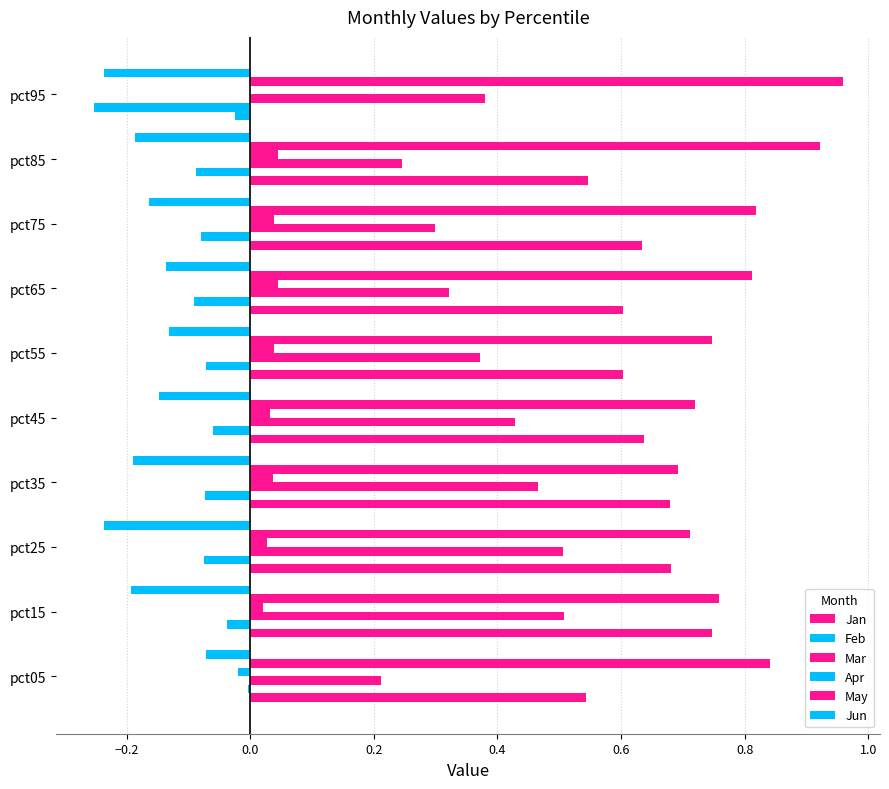

What position from the left is 0.8?

7